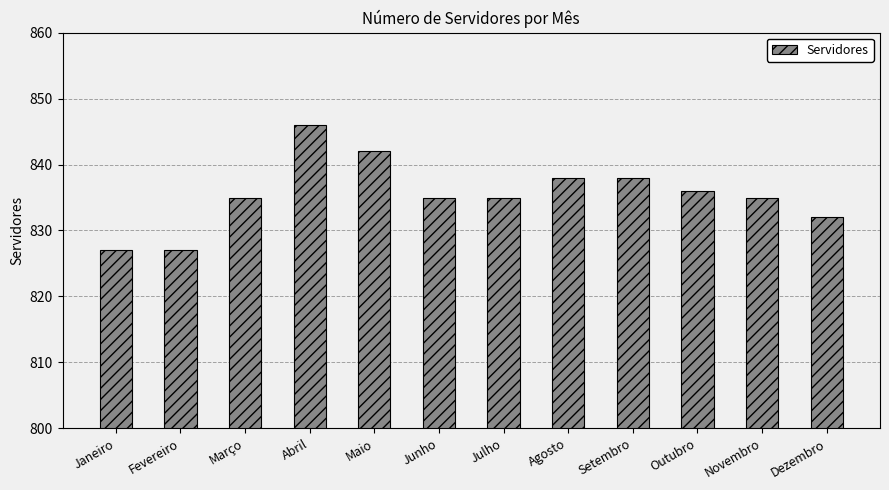

Which category has the highest value across all series?

Abril